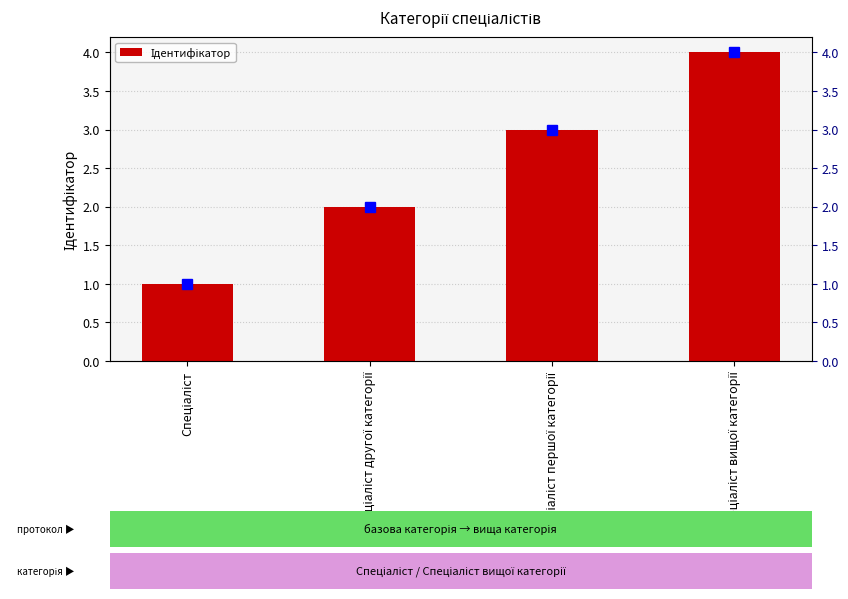

Rank the categories by value from highest to lowest.

Спеціаліст вищої категорії, Спеціаліст першої категорії, Спеціаліст другої категорії, Спеціаліст